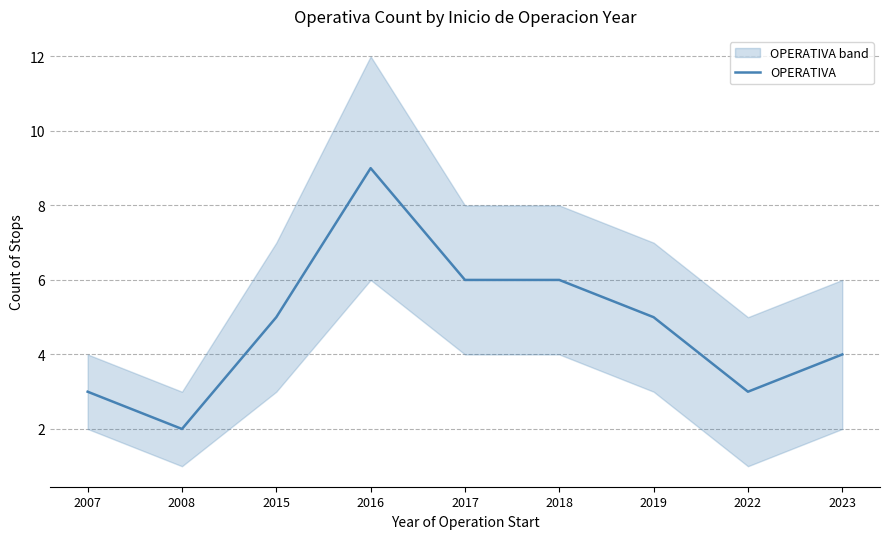

Reading left to right, transcribe all the data shown in this chart.

3	2	5	9	6	6	5	3	4